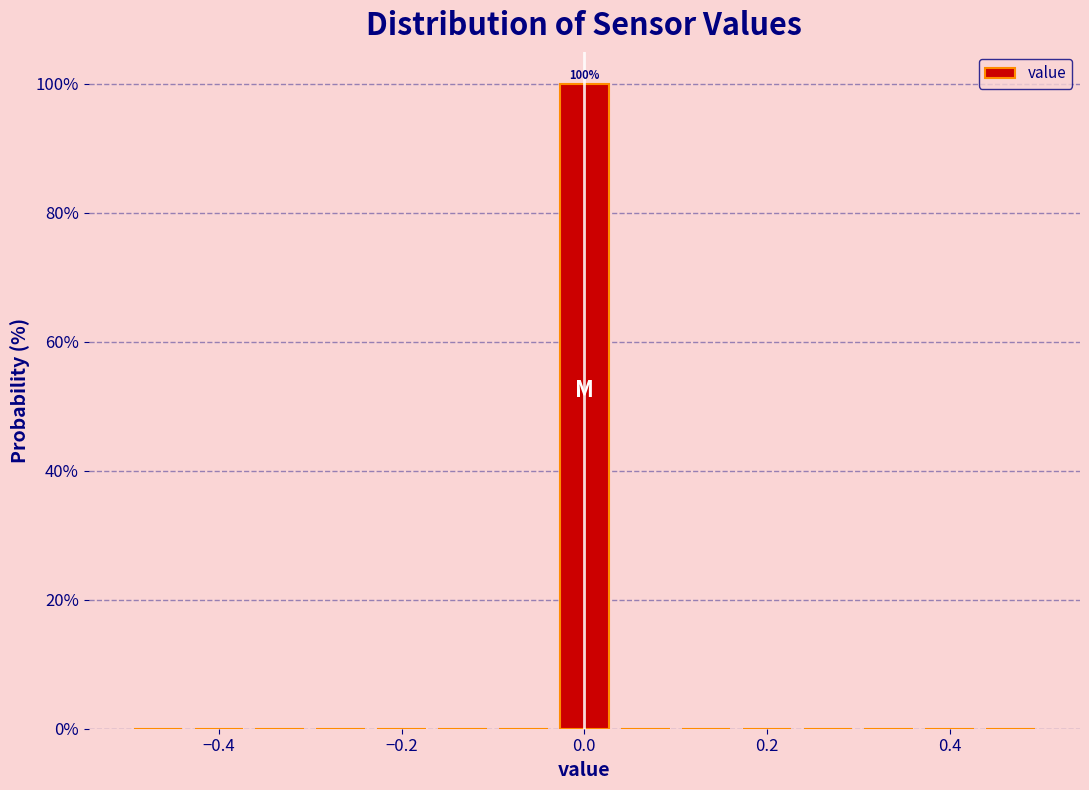

Read against the x-axis, roughly where is the centre of the tallest bar?

0.00